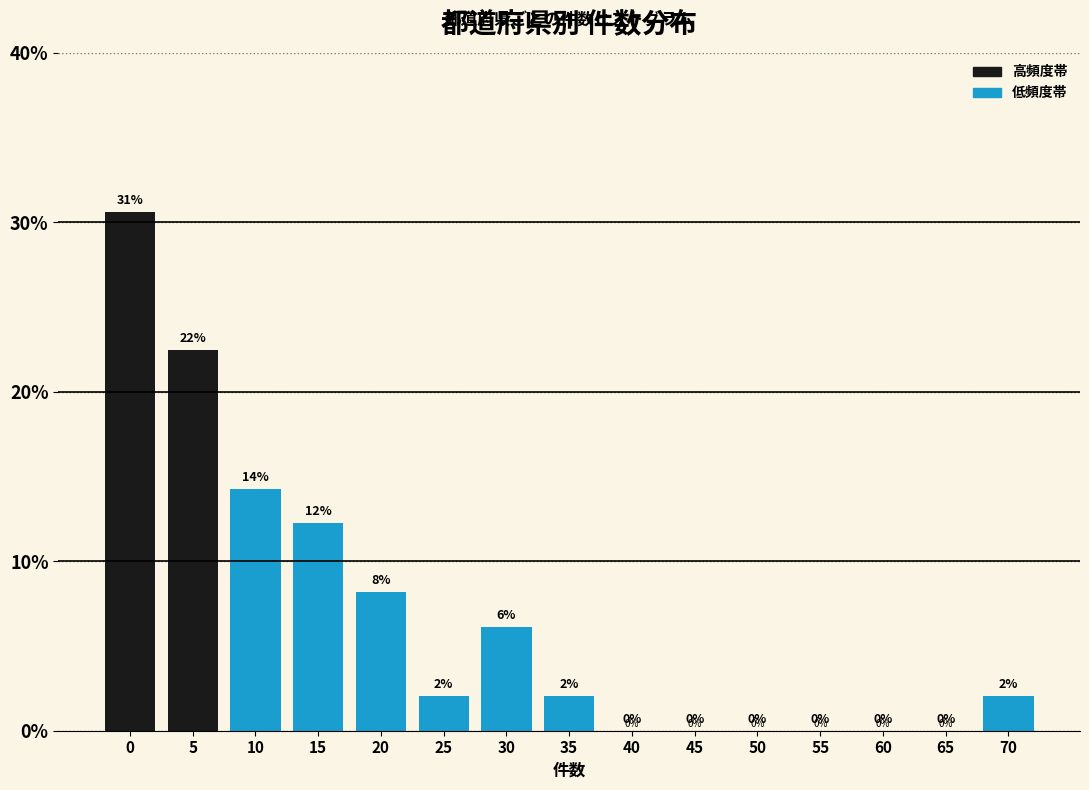

The value at 60 is 0.0. True or false?

True